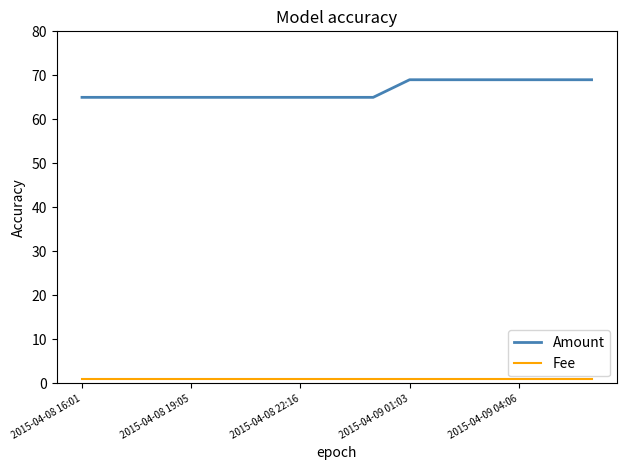

True or false: Fee and Amount cross at least once.

False